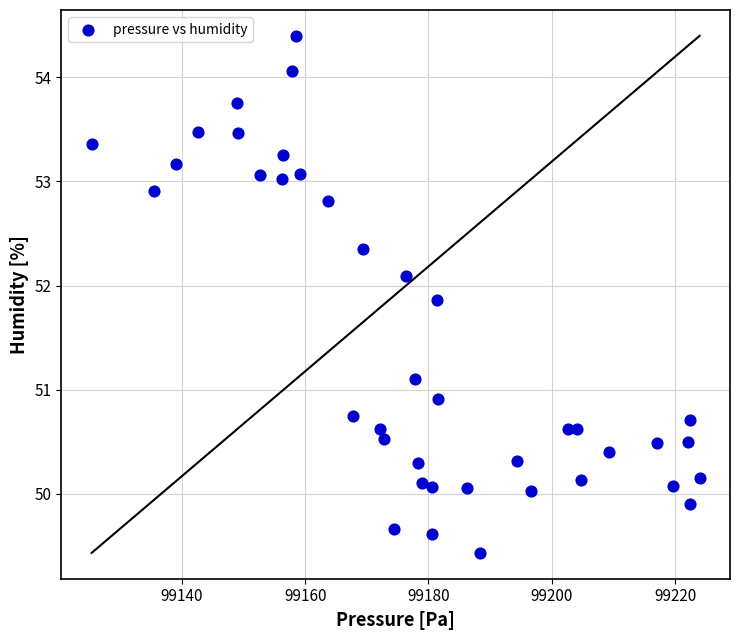

What is the range of X values (max minus min)?

98.6